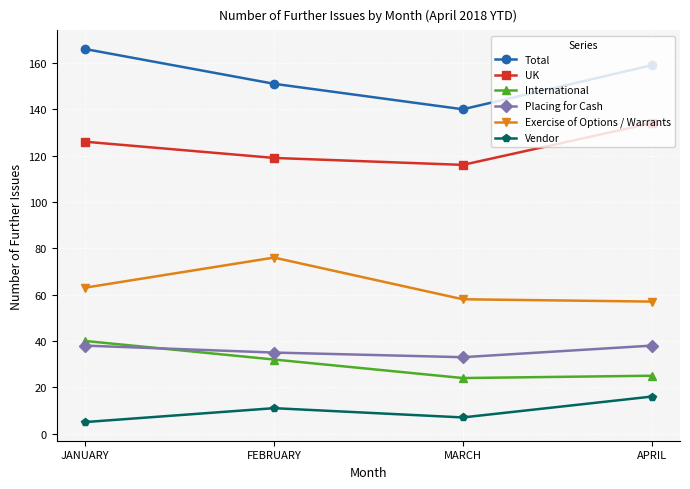

What value does the Vendor series have at FEBRUARY?

11